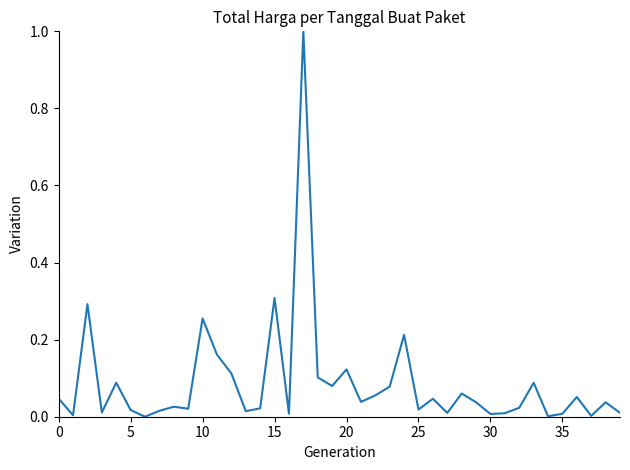

What is the maximum value shown in the chart?

1.0